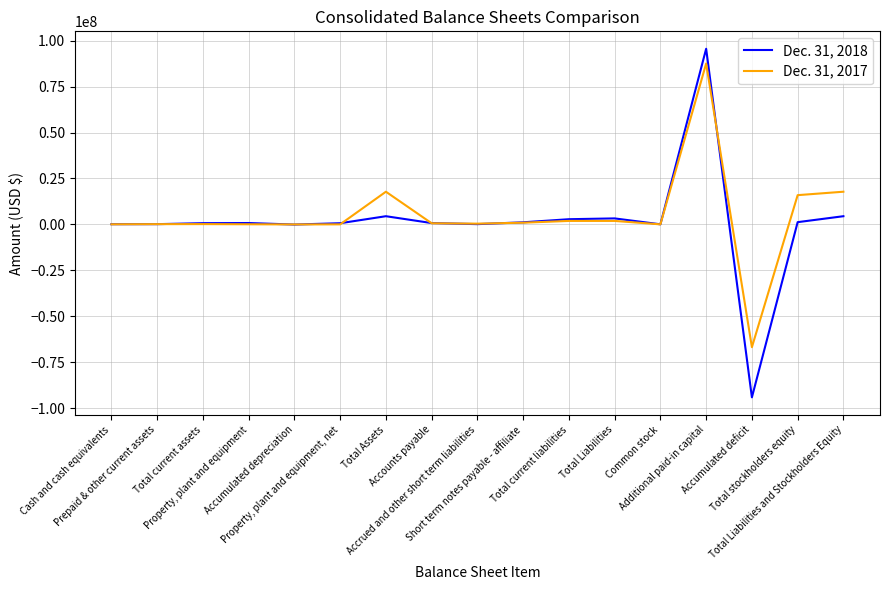

Rank the series at Total Liabilities and Stockholders Equity from highest to lowest value.

Dec. 31, 2017, Dec. 31, 2018